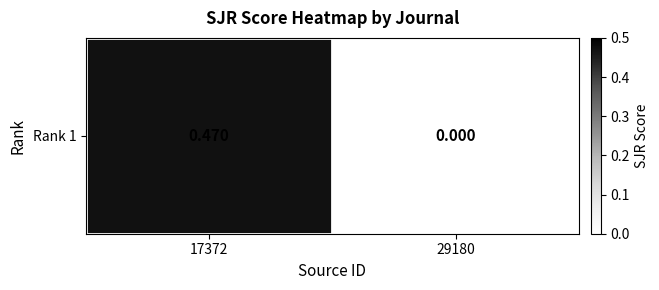

What is the average value?

0.2